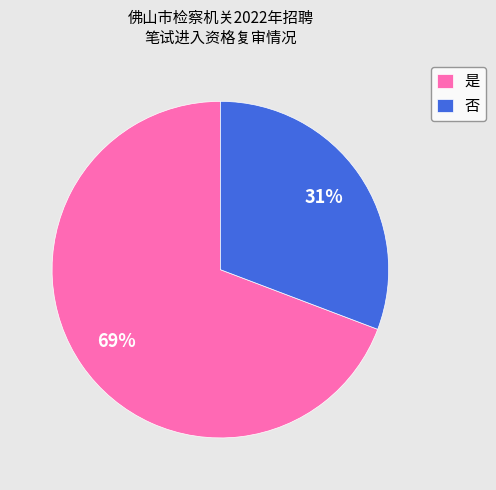

Is it true that 是 is 69% of the pie?

True